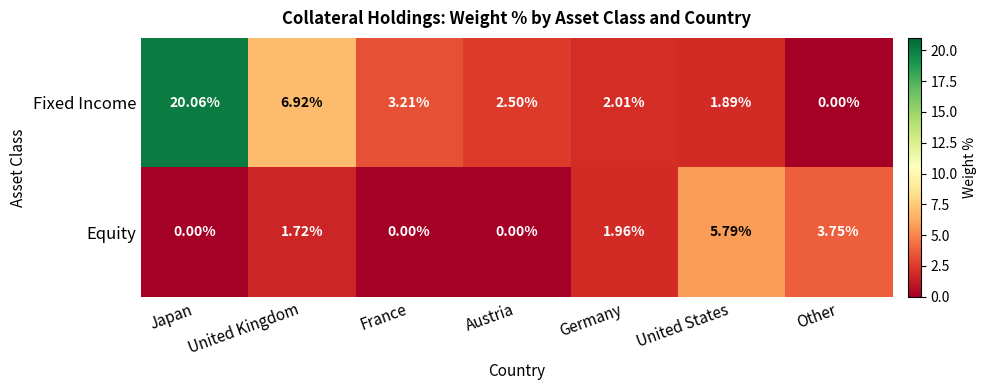

At which category does the chart reach its peak across all series?

Japan